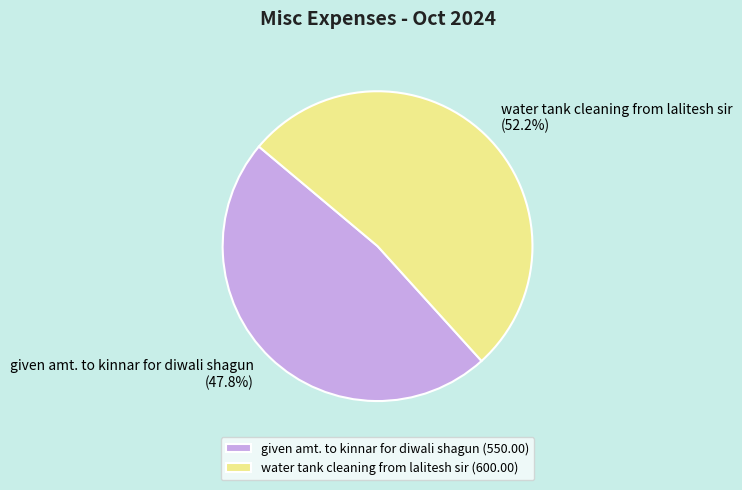

Rank the categories by value from lowest to highest.

given amt. to kinnar for diwali shagun, water tank cleaning from lalitesh sir